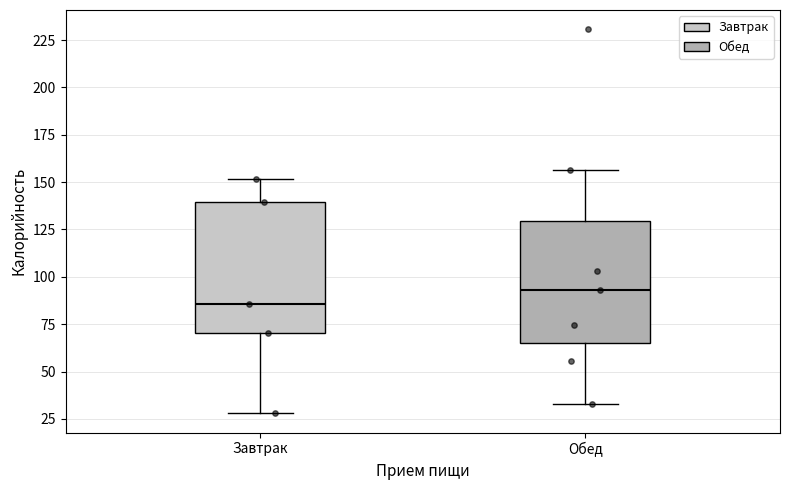

Which box's median line is the lowest?

Завтрак